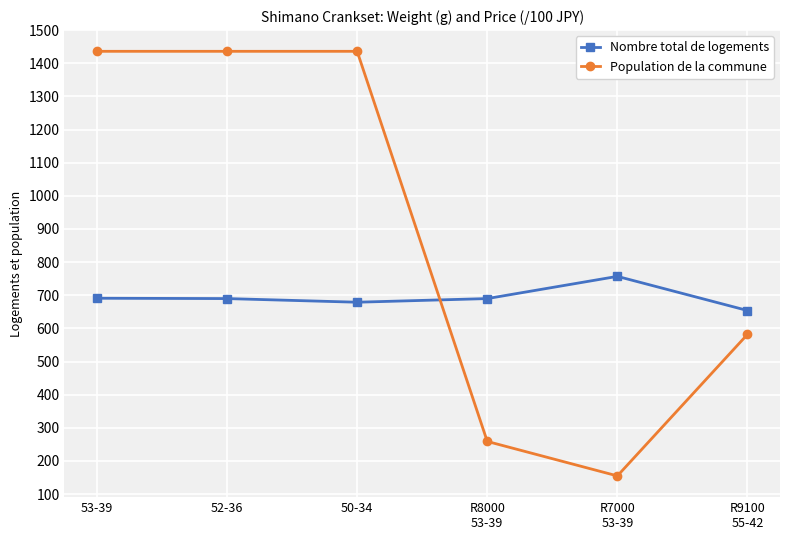

What is the total value across all series at R9100
55-42?

1236